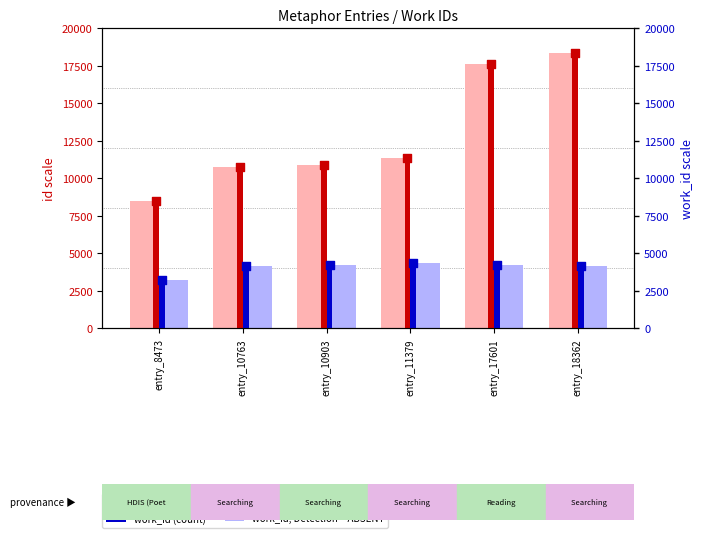

Which series reaches the minimum Y coordinate?

work_id, Detection Call = ABSENT